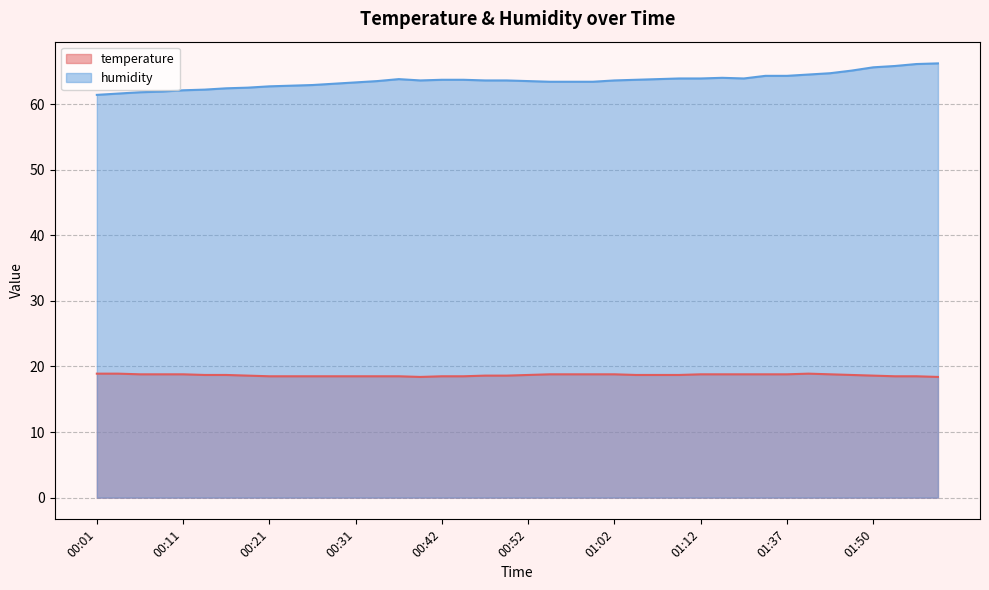

True or false: humidity has a value of 33.3 at 00:44.

False